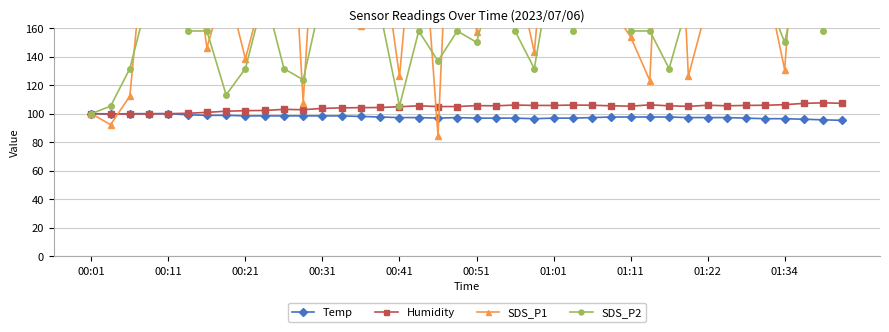

The value of SDS_P2 at 30 is 131.6. True or false?

True